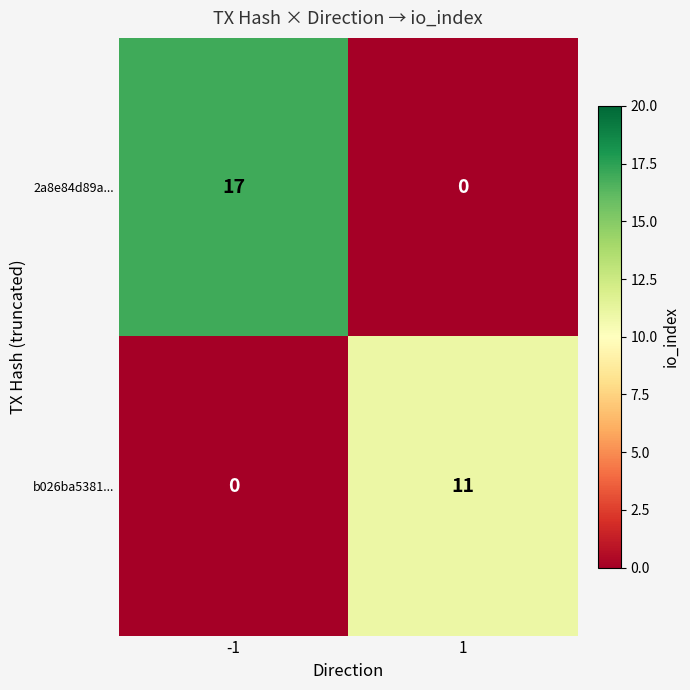

Is it true that 2a8e84d89a... equals 17 at -1?

True